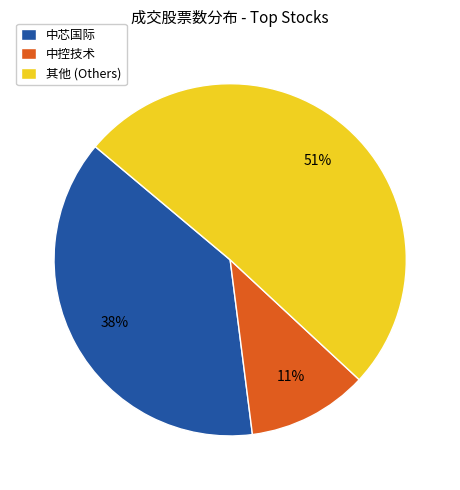

To the nearest percent, what is the average slice percentage?

33%